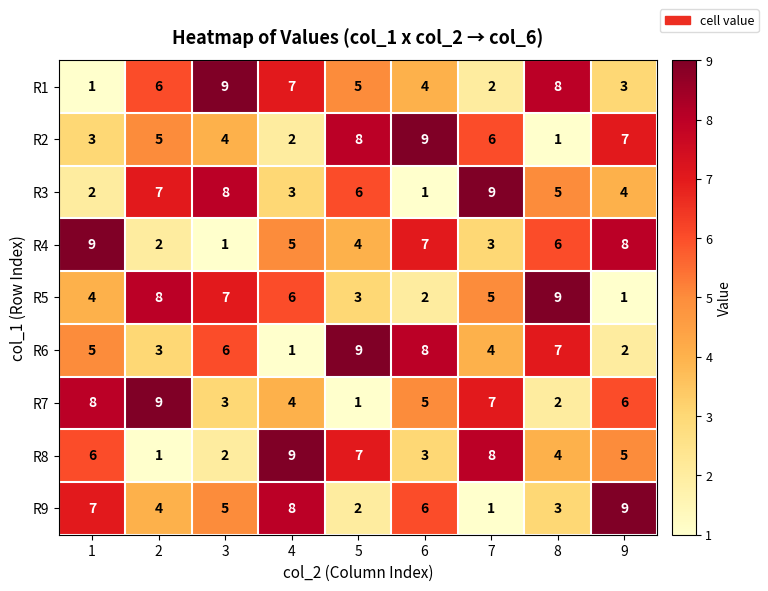

At how many categories does at least one series exceed 8?

9